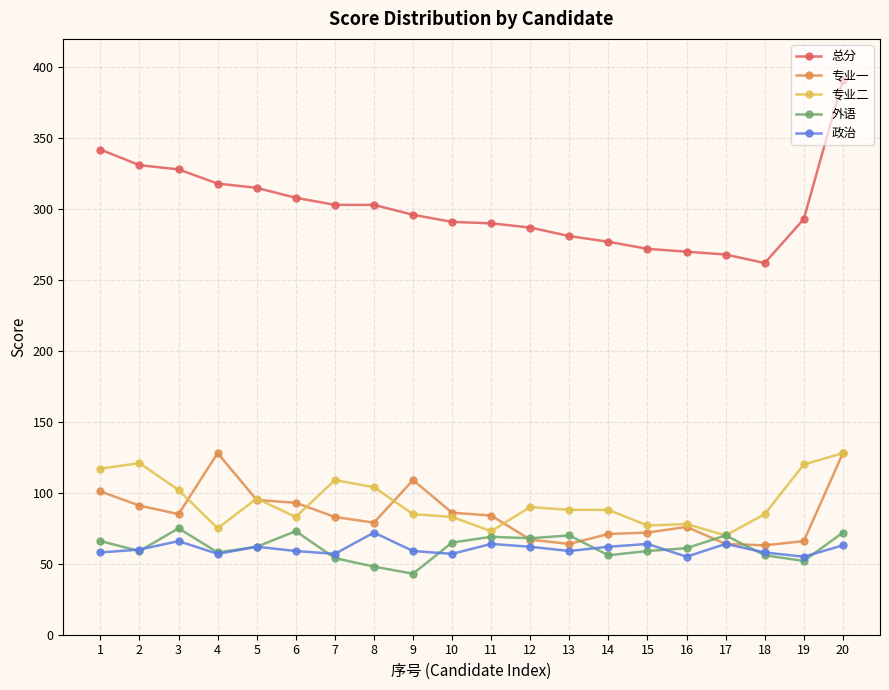

What is the value of the 外语 point at the 17th from the left?

70